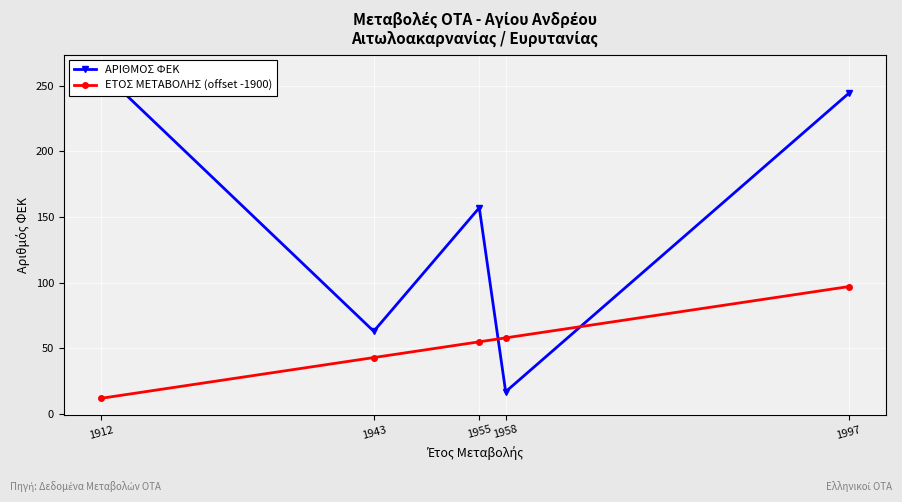

How many intersections are there between ΑΡΙΘΜΟΣ ΦΕΚ and ΕΤΟΣ ΜΕΤΑΒΟΛΗΣ (offset -1900)?

2